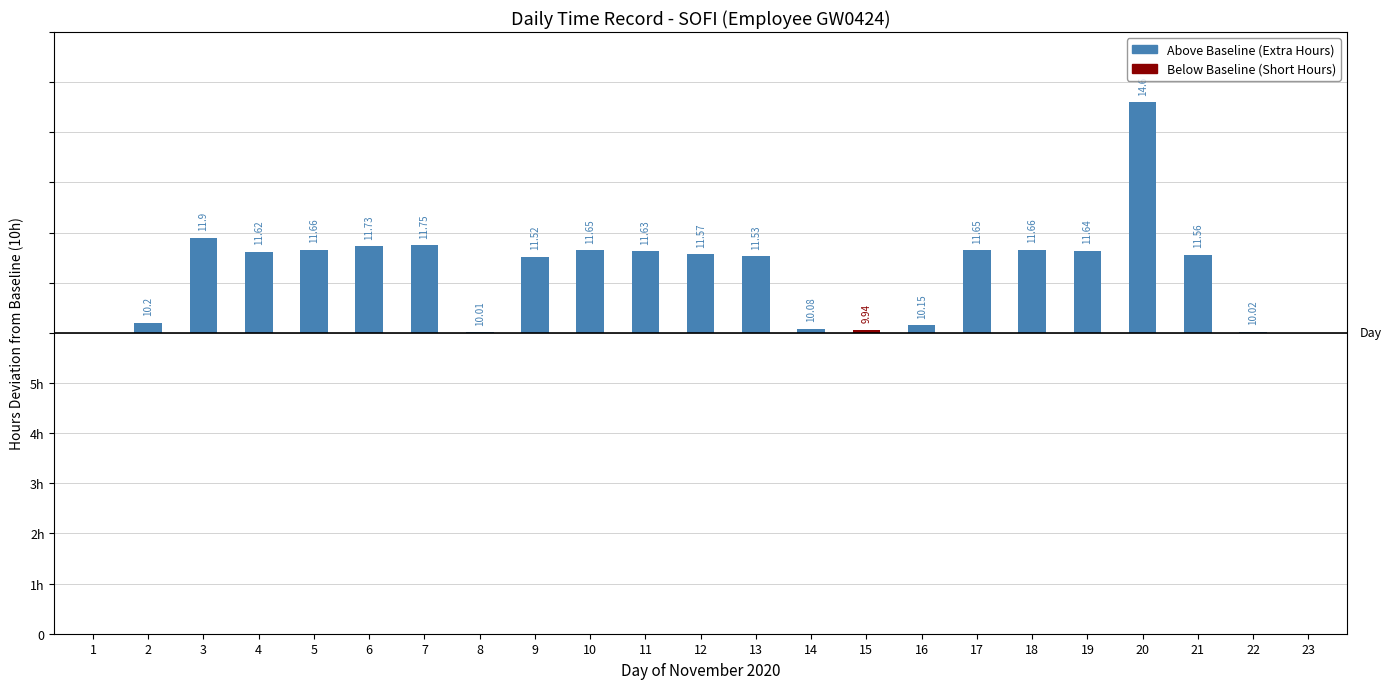

Which category has the highest value in the Above Baseline (OT) series?

20